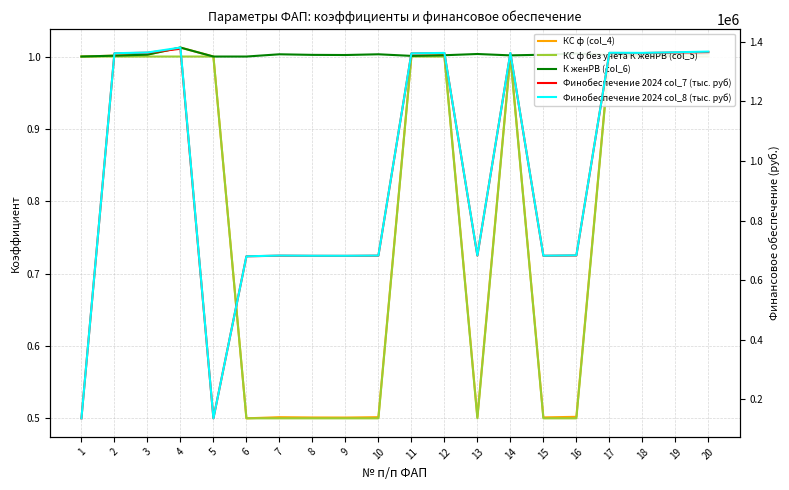

The Финобеспечение 2024 col_8 (тыс. руб) series shows 1380671.0 at 4. True or false?

True